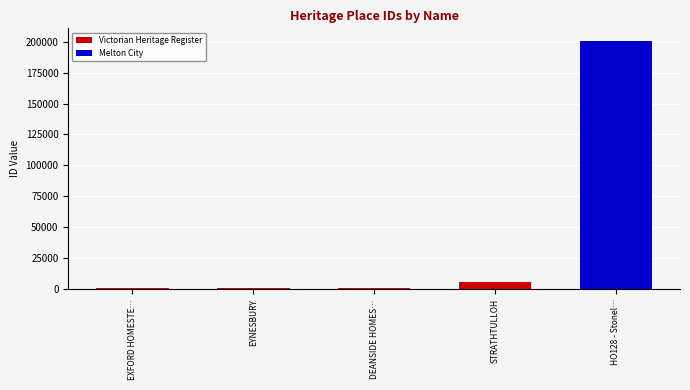

What position from the right is DEANSIDE HOMES…?

3